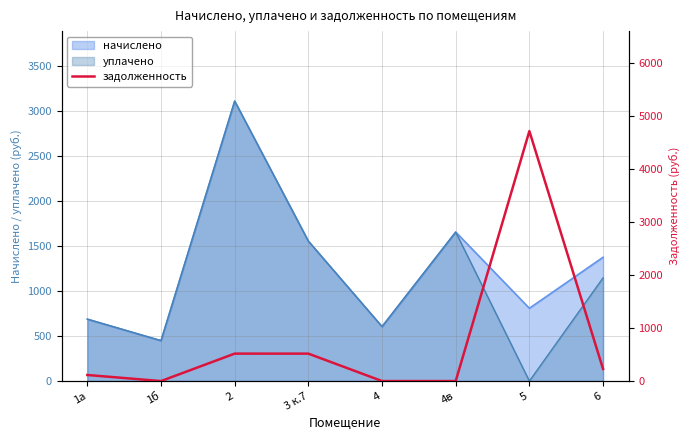

At which category does the data reach its first local valley?

1б